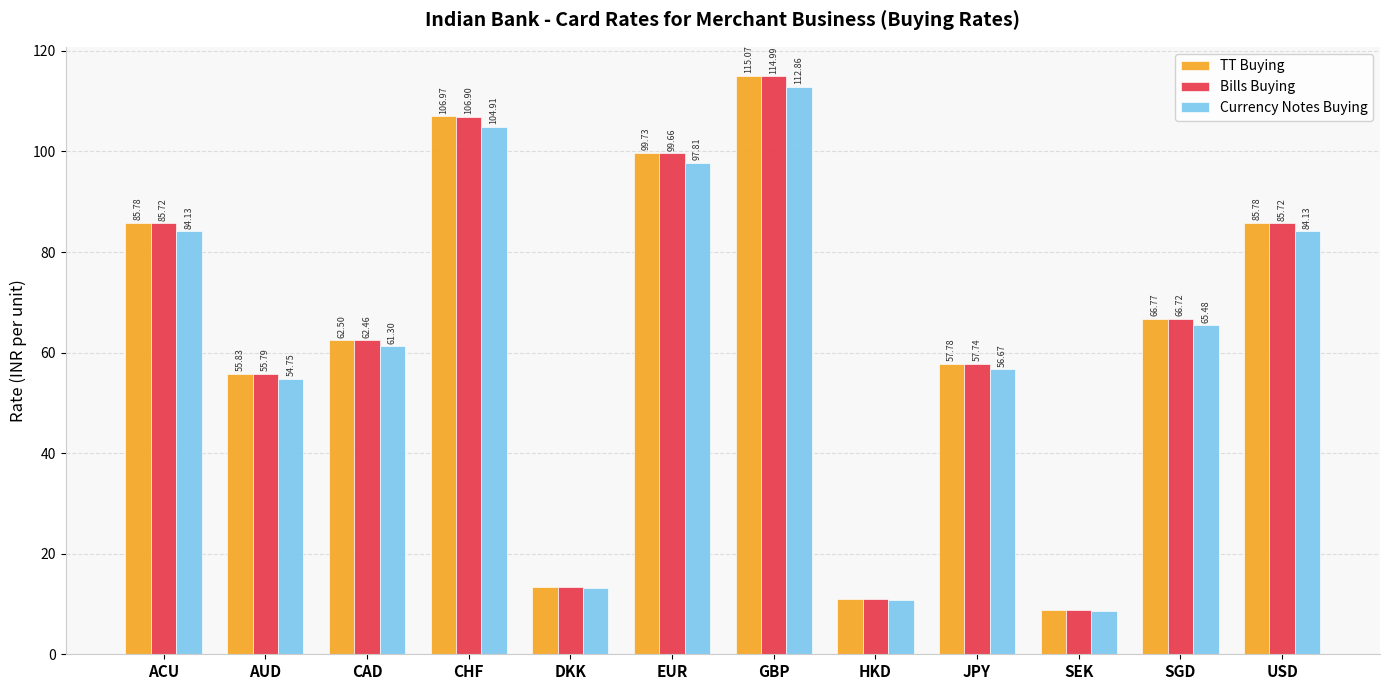

Between AUD and HKD, which series saw the biggest shift?

TT Buying